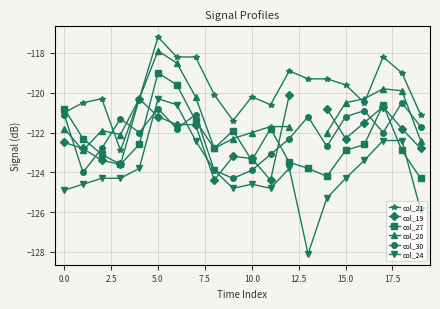

What is the spread (max minus min) of values at 14?

6.0